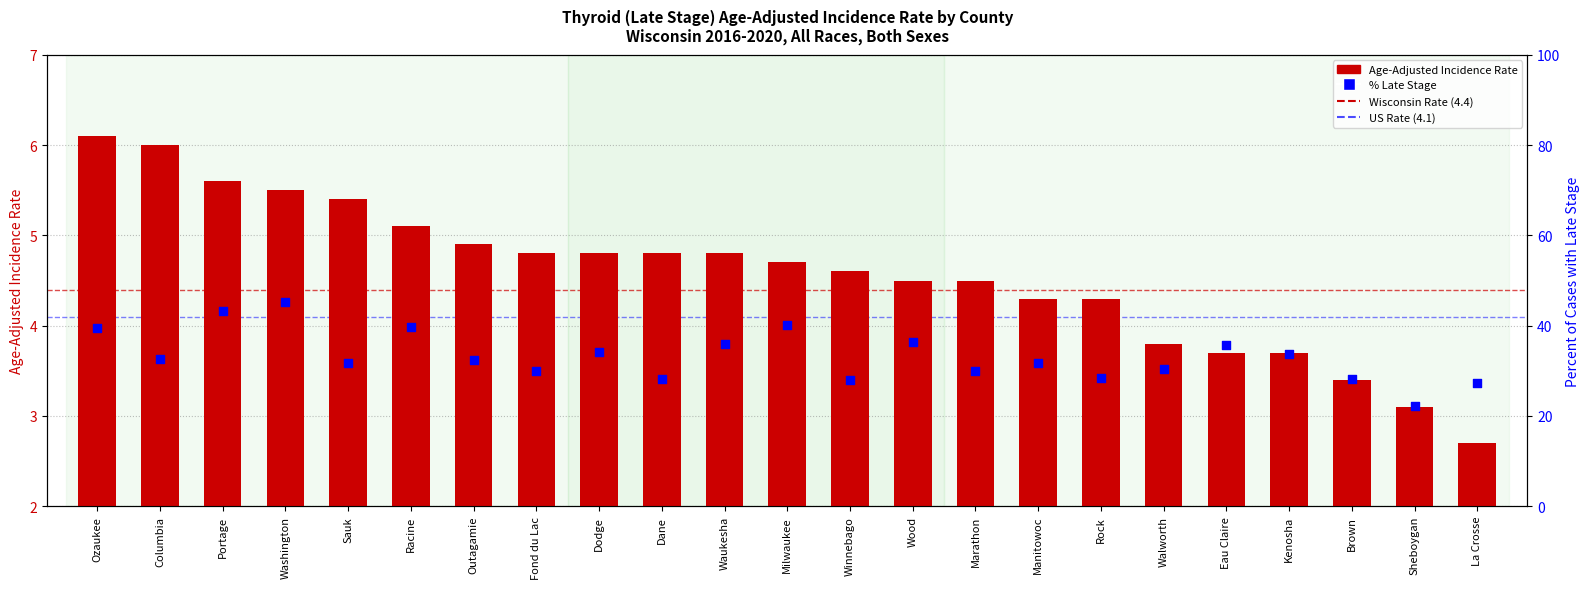

What is the total value across all series at Dane?

33.0